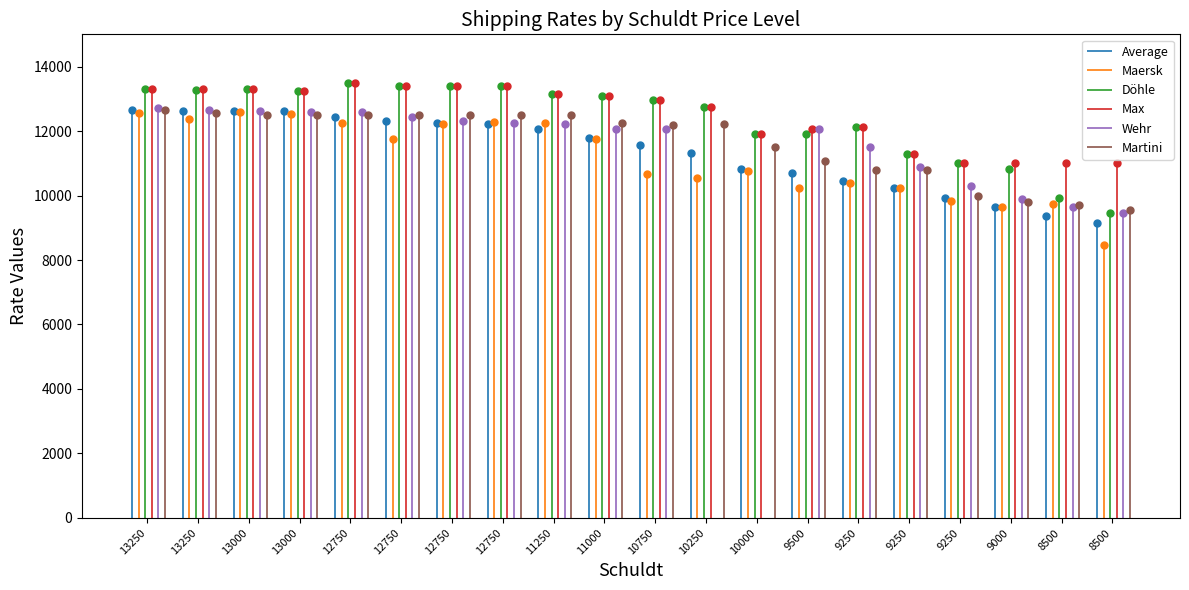

In Average, how many points are lower than both neighbors (excluding endpoints)?

1